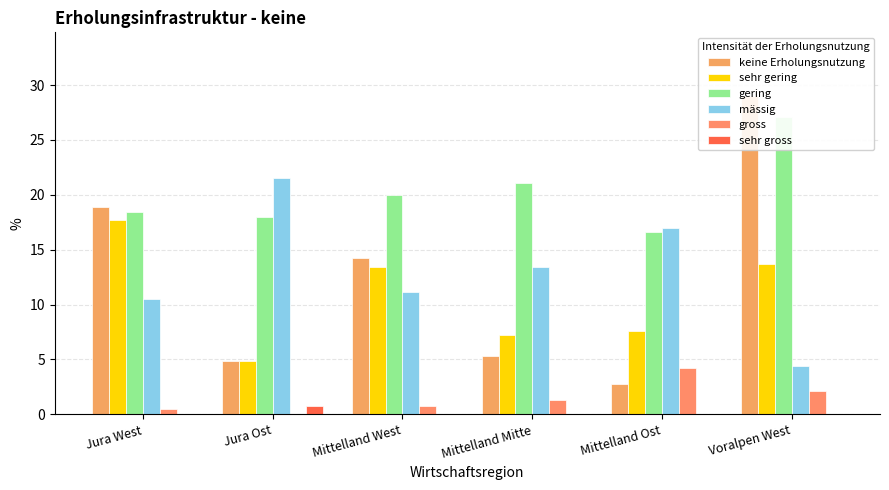

What is the approximate value of gering at Voralpen West?

27.1